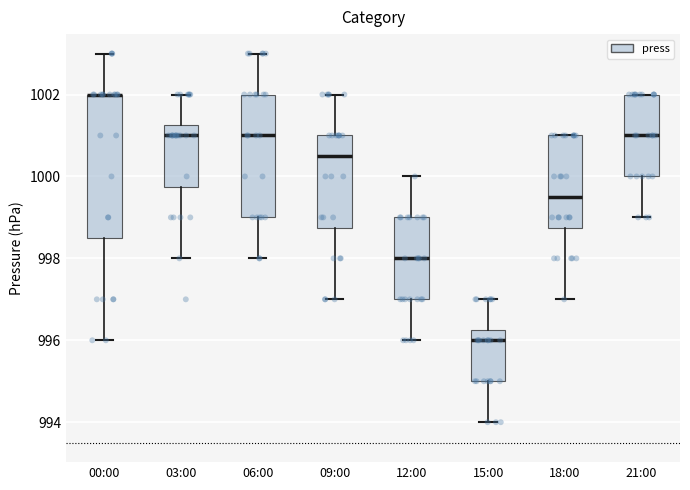

Where does the lower whisker of the box for 21:00 end on the y-axis? The values are not printed on the chart, so give them approximately, as read against the axis.

999.0